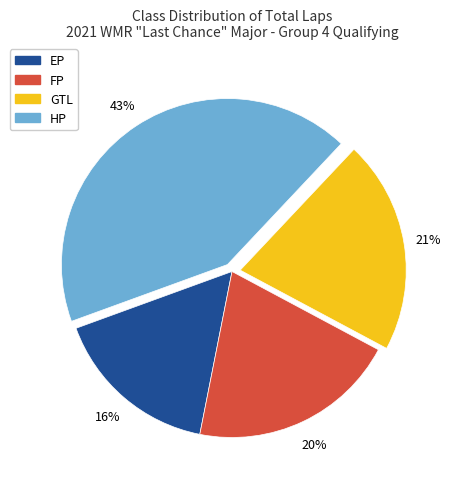

How many slices are in this pie chart?

4